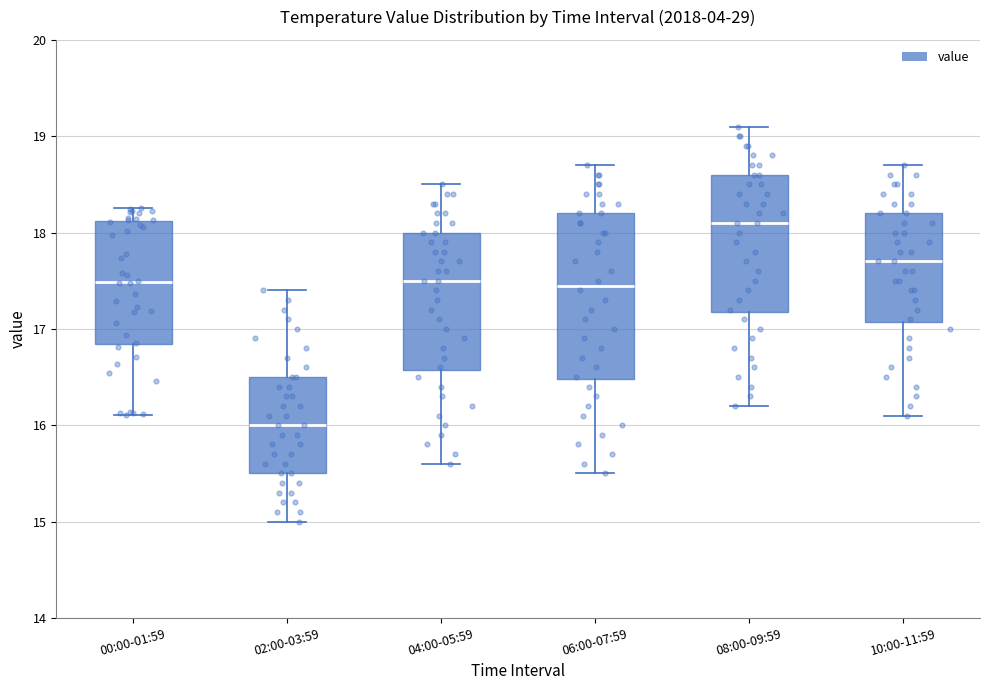

Where is the lower edge of the box for 08:00-09:59 on the y-axis? The values are not printed on the chart, so give them approximately, as read against the axis.

17.2